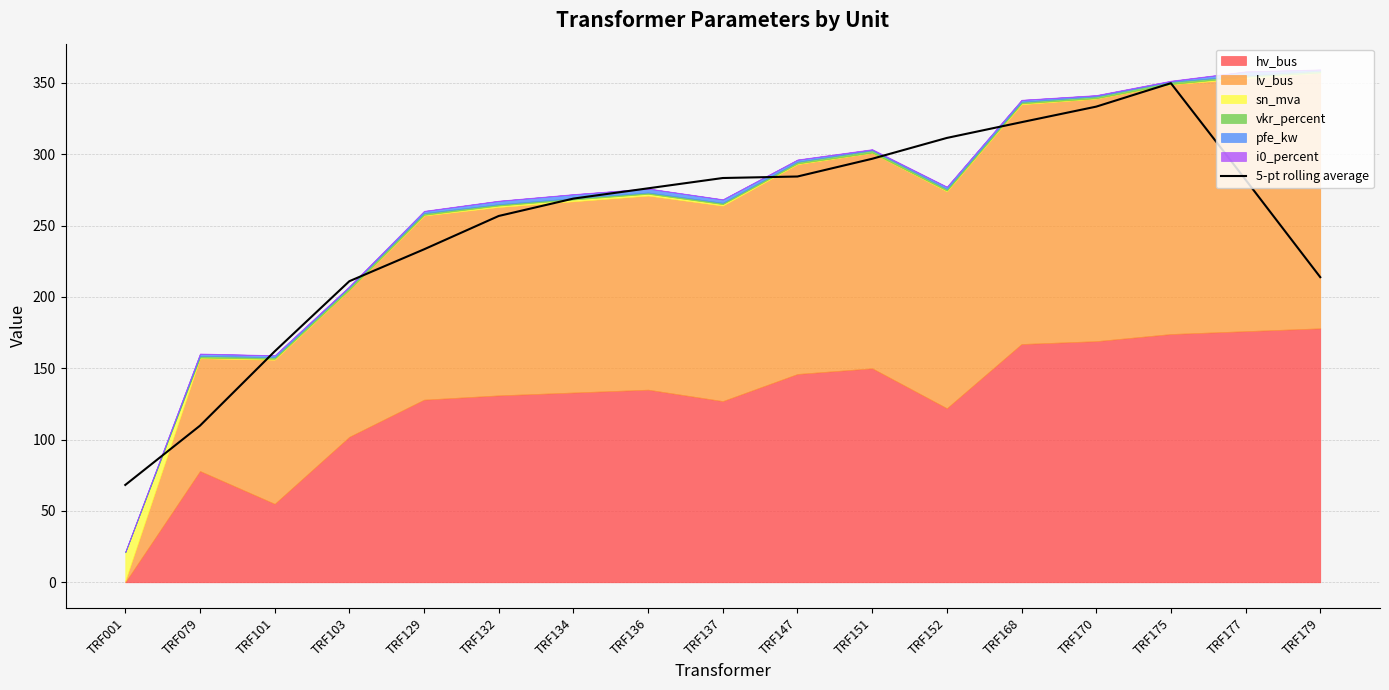

The value of 5-pt rolling average at TRF151 is 296.8. True or false?

True